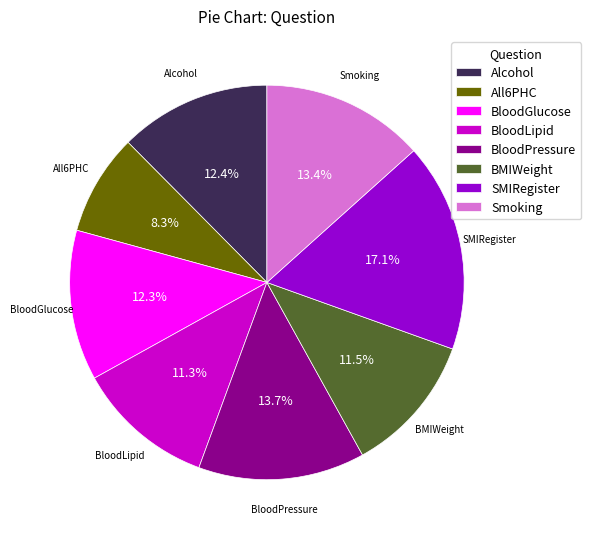

Is there any slice that represents more than half of the pie?

No